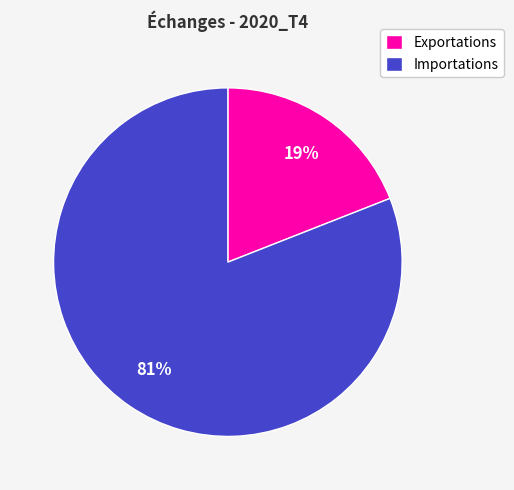

To the nearest percent, what is the difference between the largest and smallest slice percentages?

62%